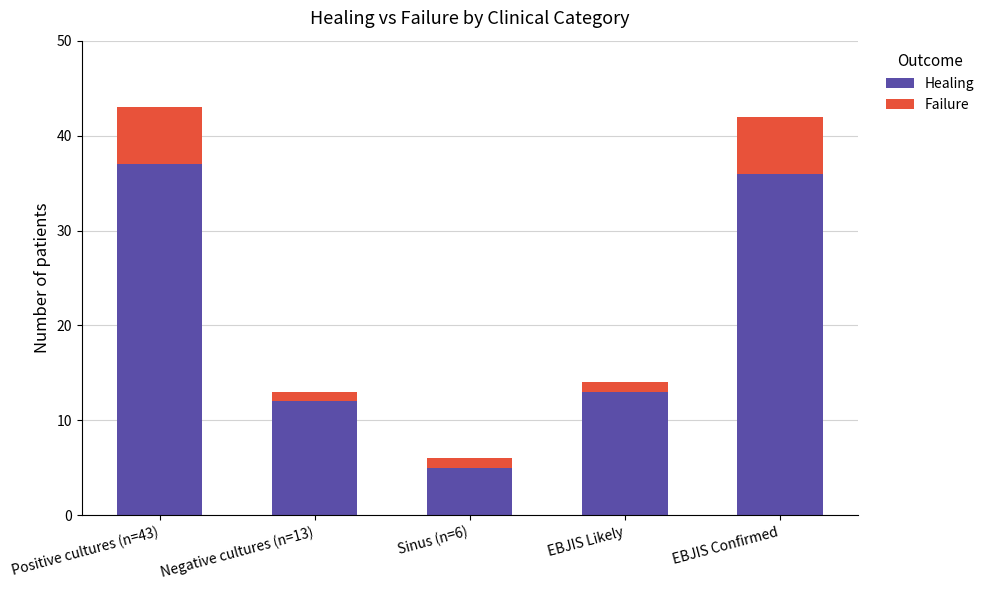

What is the lowest value of the Healing series?

5